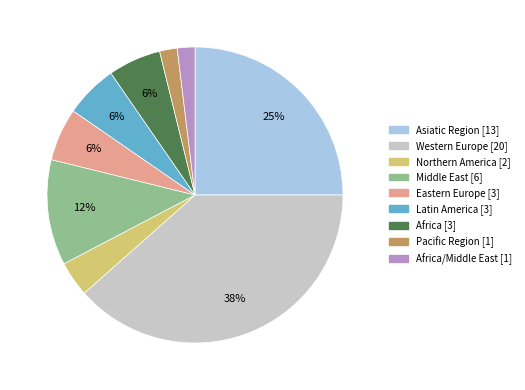

Does any single category account for the majority?

No